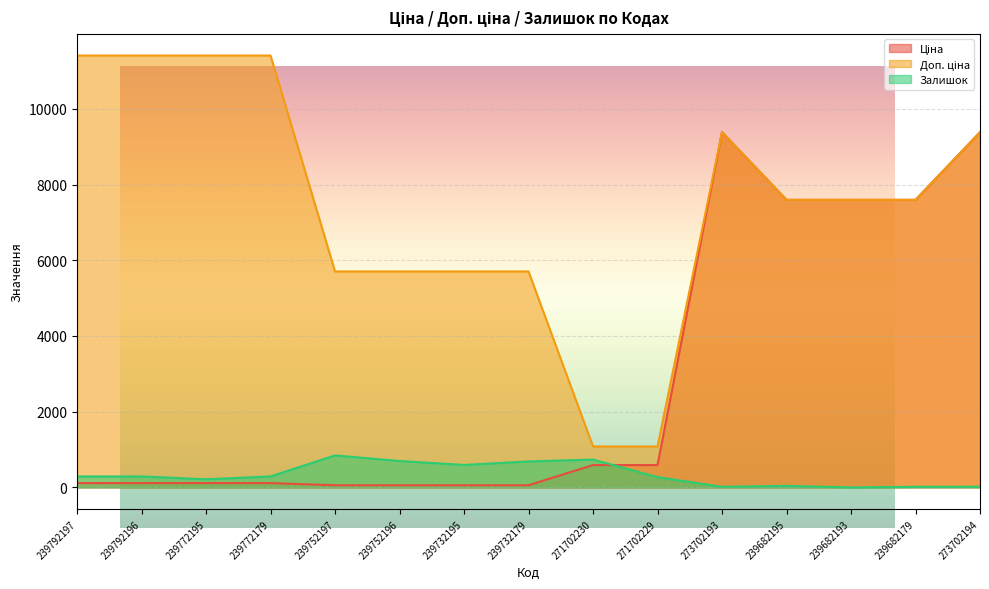

Which category has the highest value across all series?

239792197